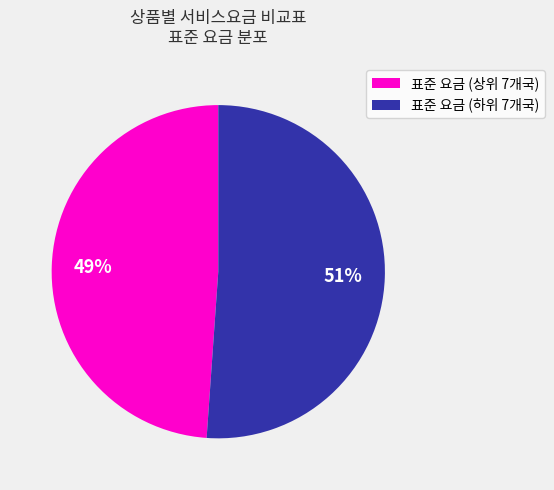

Count the number of slices in the pie.

2